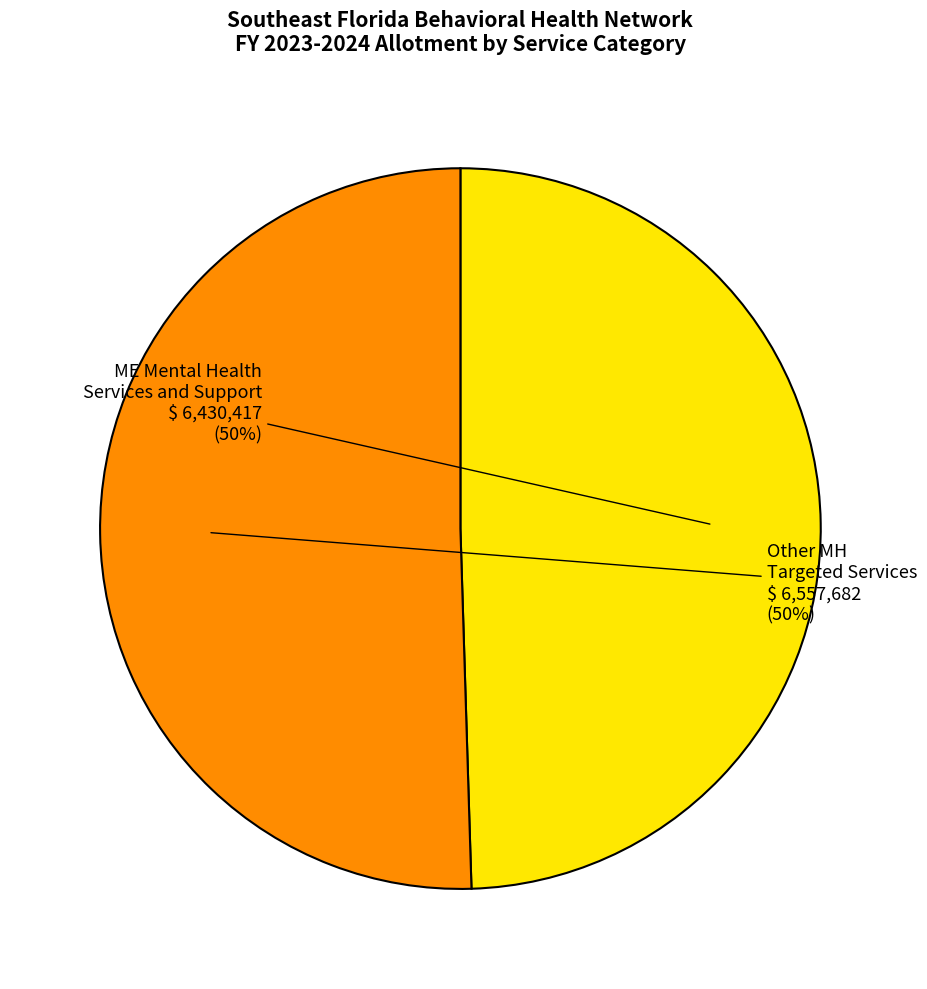

The ME Mental Health Services and Support slice represents 38% of the pie. True or false?

False